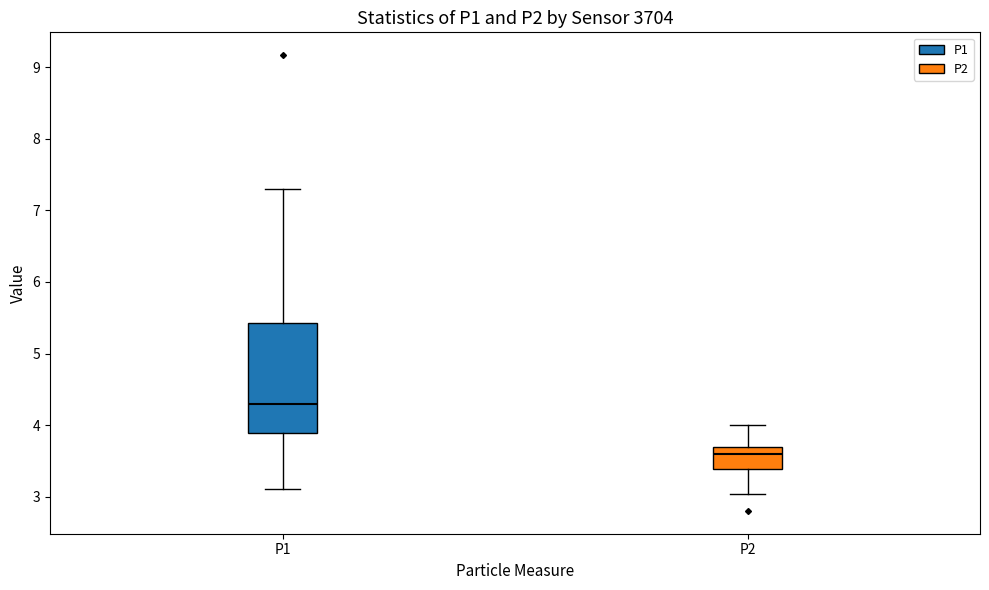

Reading left to right, read every box against the y-axis: the position of its median line, the range the box covers, and the ends of its whiskers. The values are not printed on the chart, so give them approximately, as read against the axis.

P1: median 4.3, box 3.9 to 5.4, whiskers 3.1 to 7.3
P2: median 3.6, box 3.4 to 3.7, whiskers 3.0 to 4.0